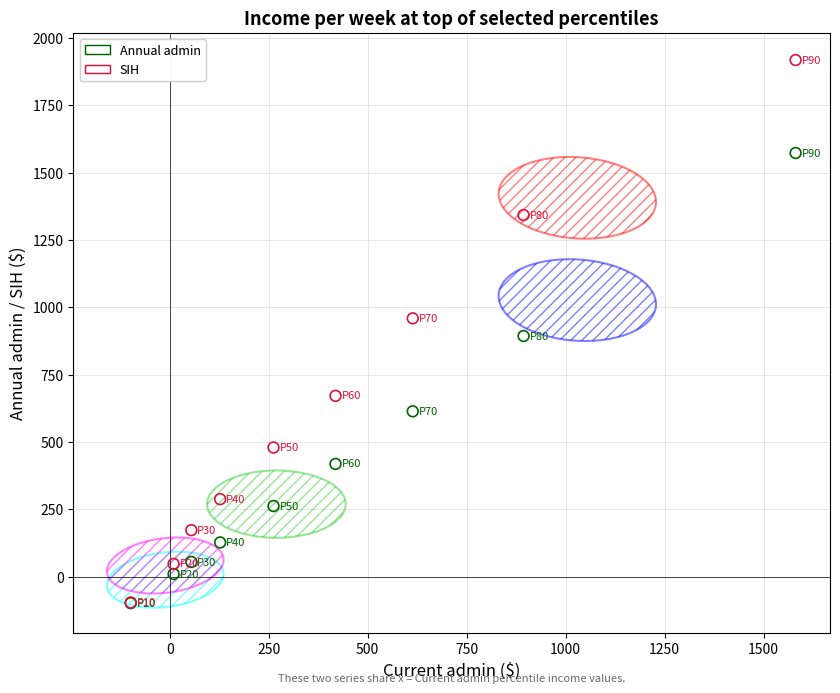

In the Annual admin series, what Y value is closest to 737?

613.7